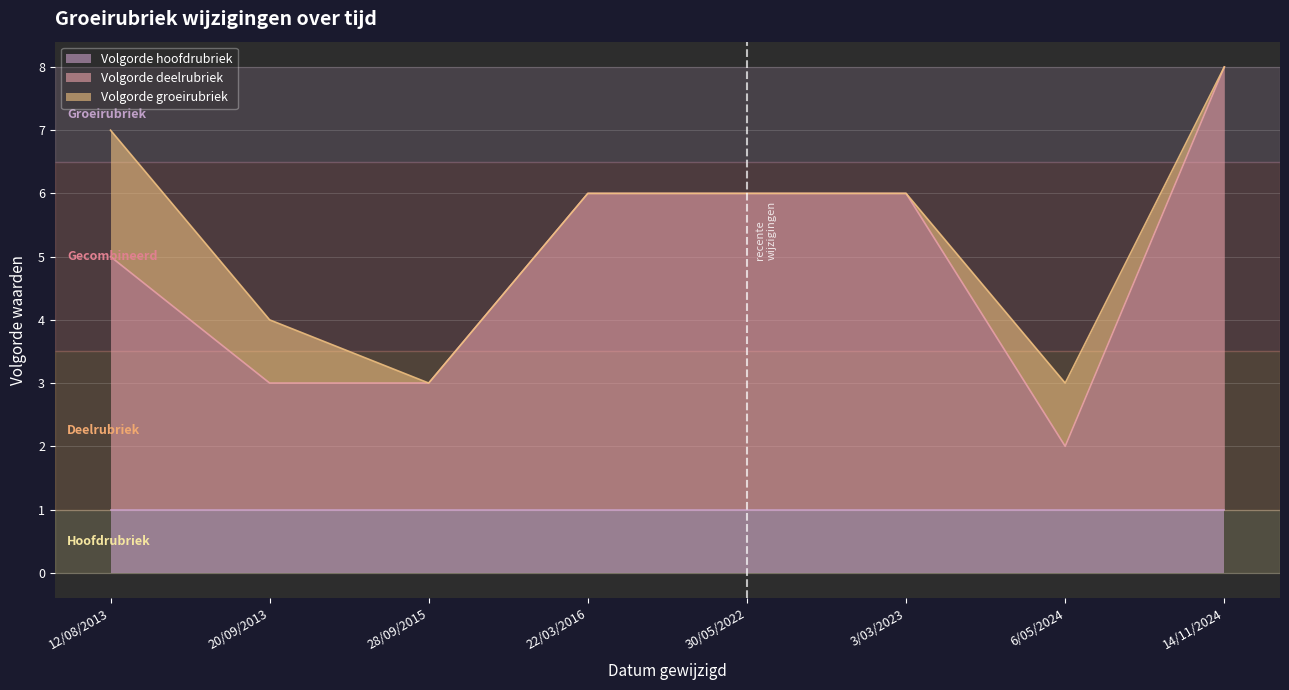

At which category is the sum across all series the highest?

14/11/2024